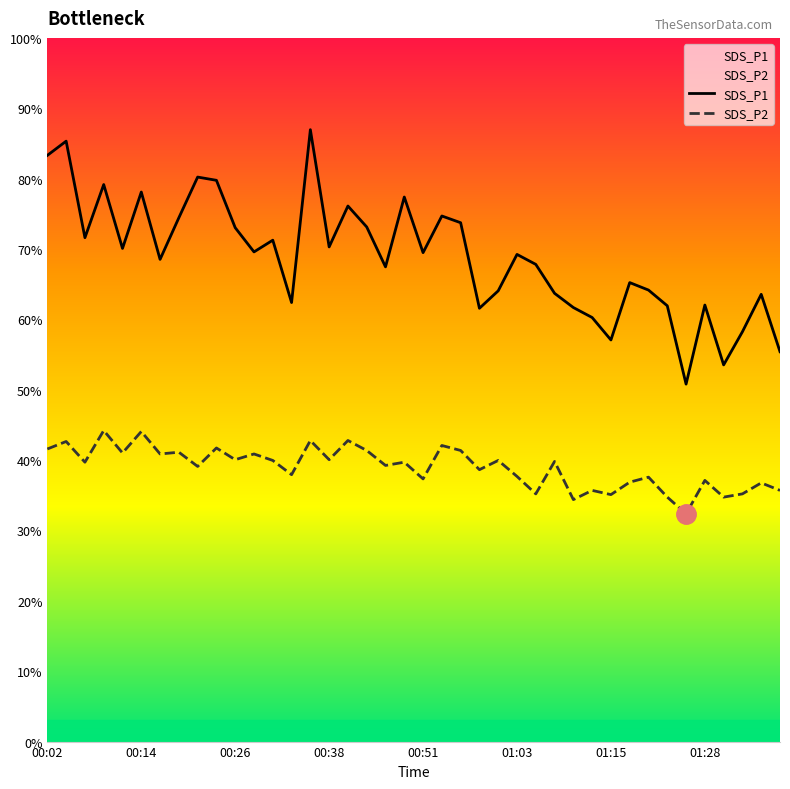

At how many categories does at least one series exceed 13?

40